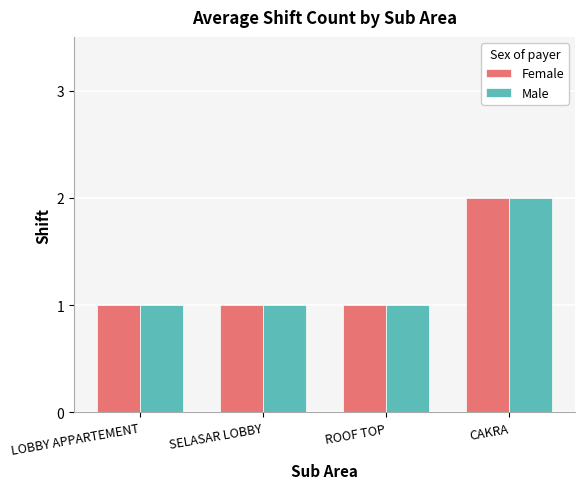

Reading left to right, list all the values displayed in this chart.

Female: LOBBY APPARTEMENT=1	SELASAR LOBBY=1	ROOF TOP=1	CAKRA=2
Male: LOBBY APPARTEMENT=1	SELASAR LOBBY=1	ROOF TOP=1	CAKRA=2